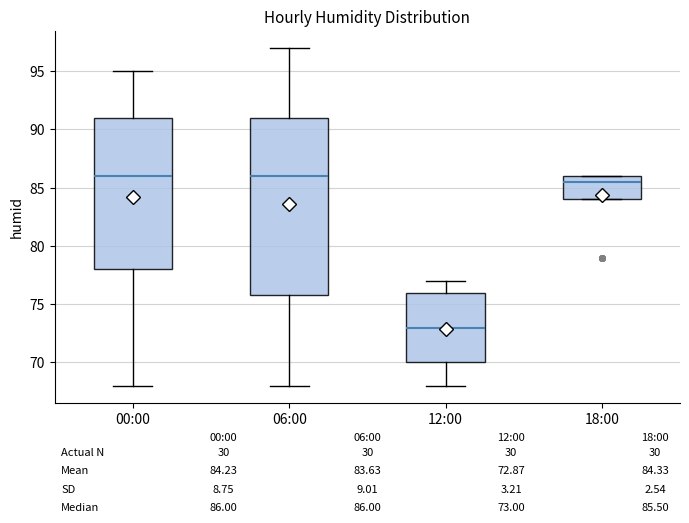

Comparing the boxes themselves (not the whiskers), which one is the tallest?

06:00